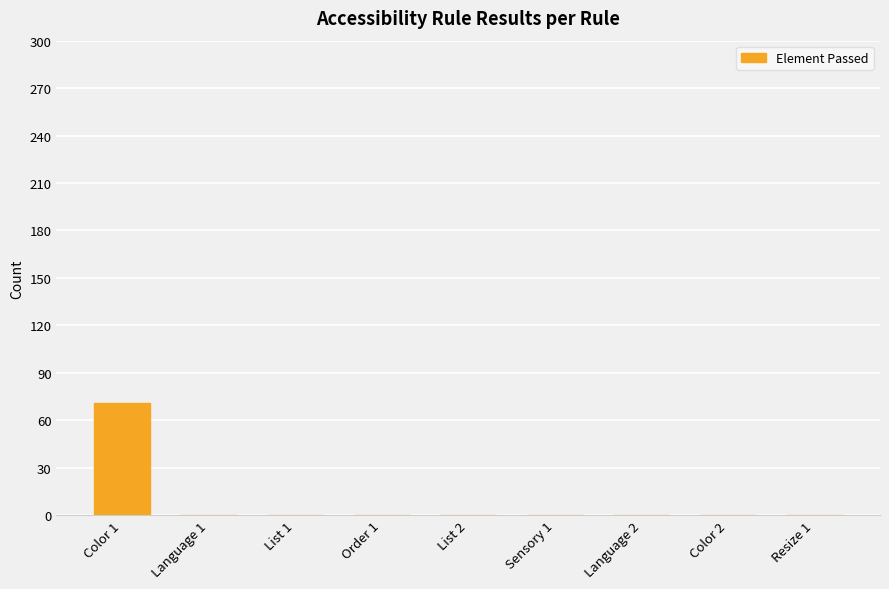

What is the greatest value displayed?

71